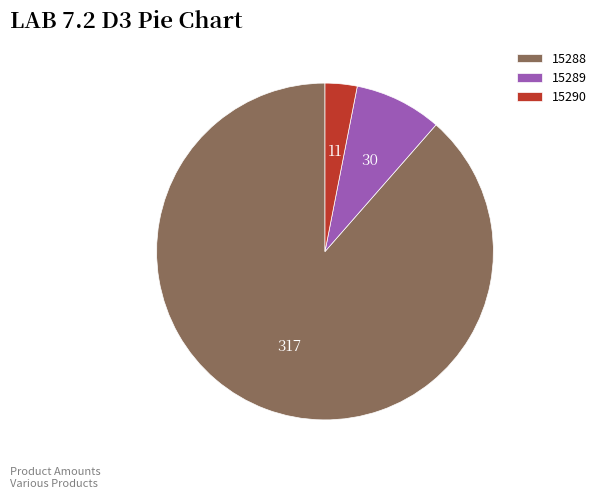

Count the number of slices in the pie.

3